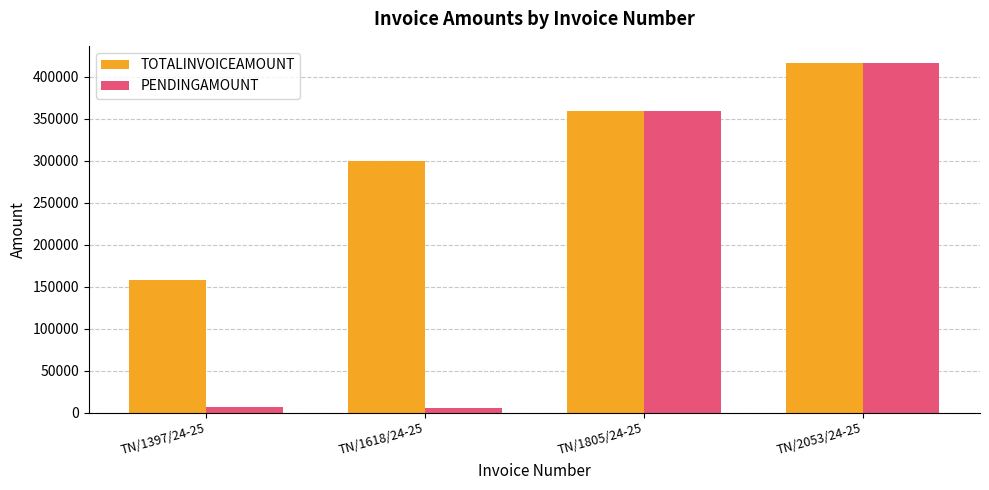

What is the difference between the highest and lowest values at TN/1397/24-25?

152124